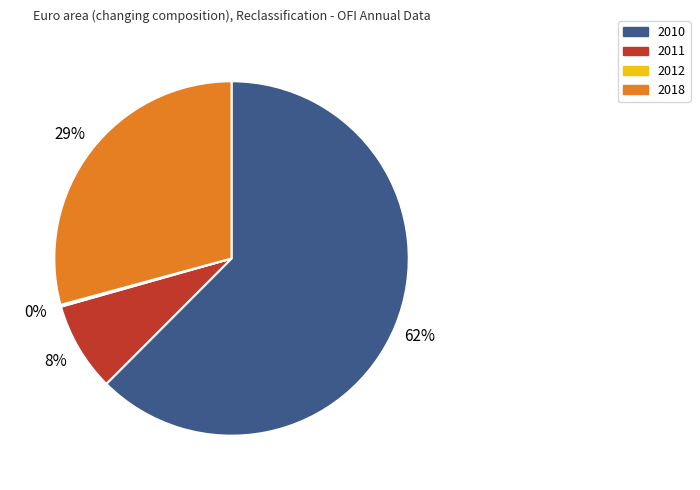

Do 2010 and 2018 together represent more than half of the pie?

Yes